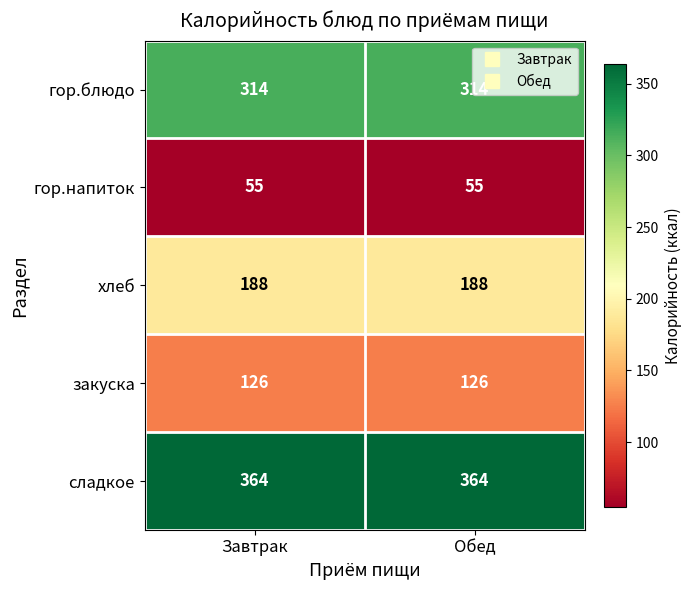

At how many categories does at least one series exceed 90?

2